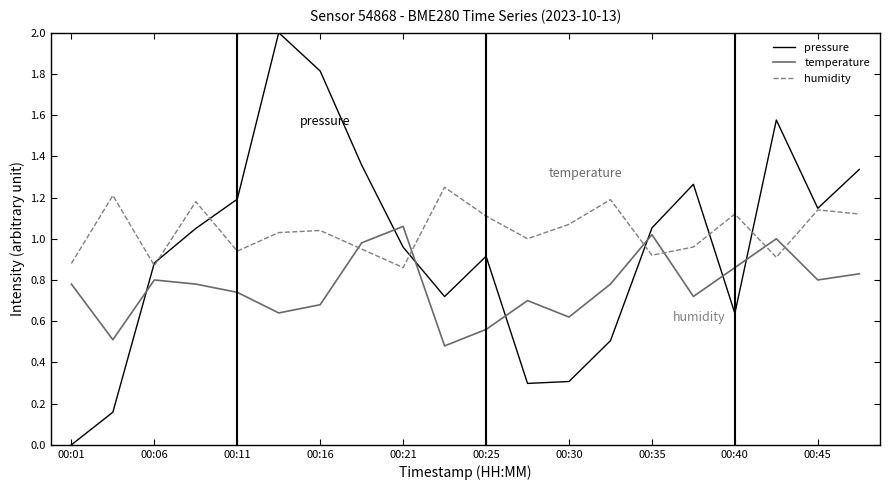

What is the difference between the maximum and minimum values in the humidity series?

0.4